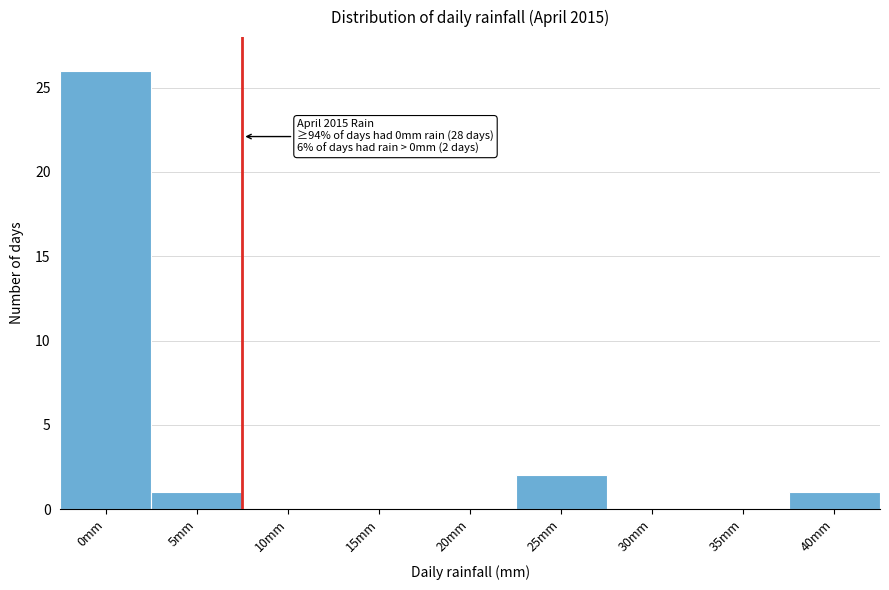

Reading left to right, transcribe all the data shown in this chart.

0mm=26	5mm=1	10mm=0	15mm=0	20mm=0	25mm=2	30mm=0	35mm=0	40mm=1